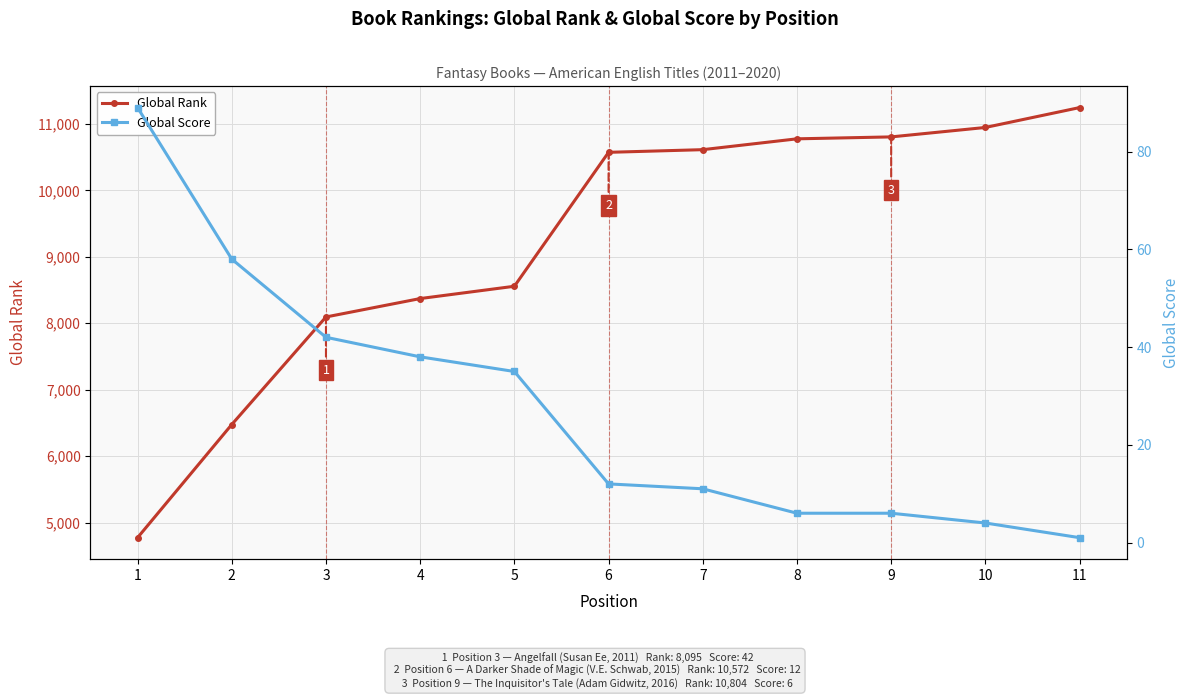

The Global Rank series shows 15191 at 9. True or false?

False